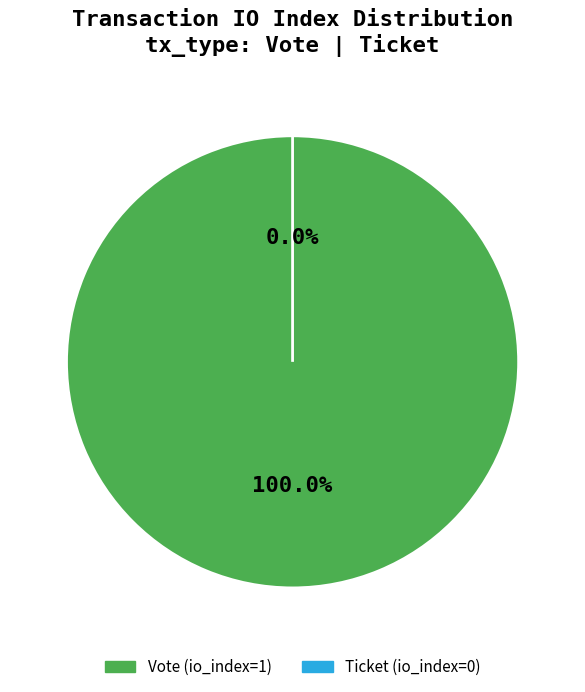

Do Ticket (io_index=0) and Vote (io_index=1) together represent more than half of the pie?

Yes